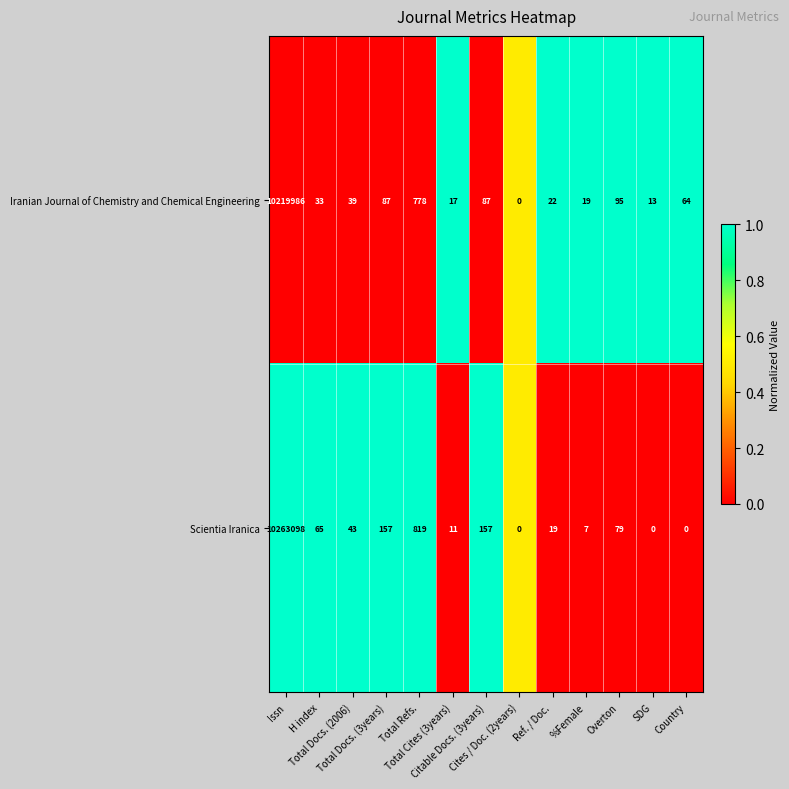

Rank the series by their maximum value, from highest to lowest.

Scientia Iranica, Iranian Journal of Chemistry and Chemical Engineering